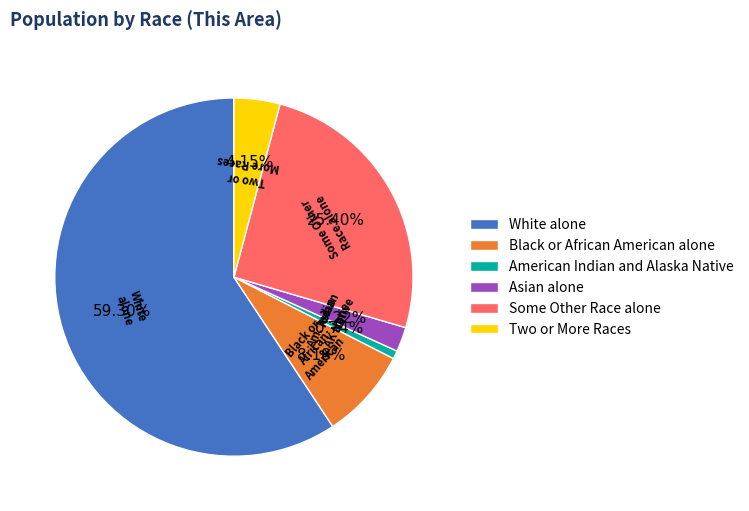

What is the total percentage of American Indian and Alaska Native and Black or African American alone?

8.9%